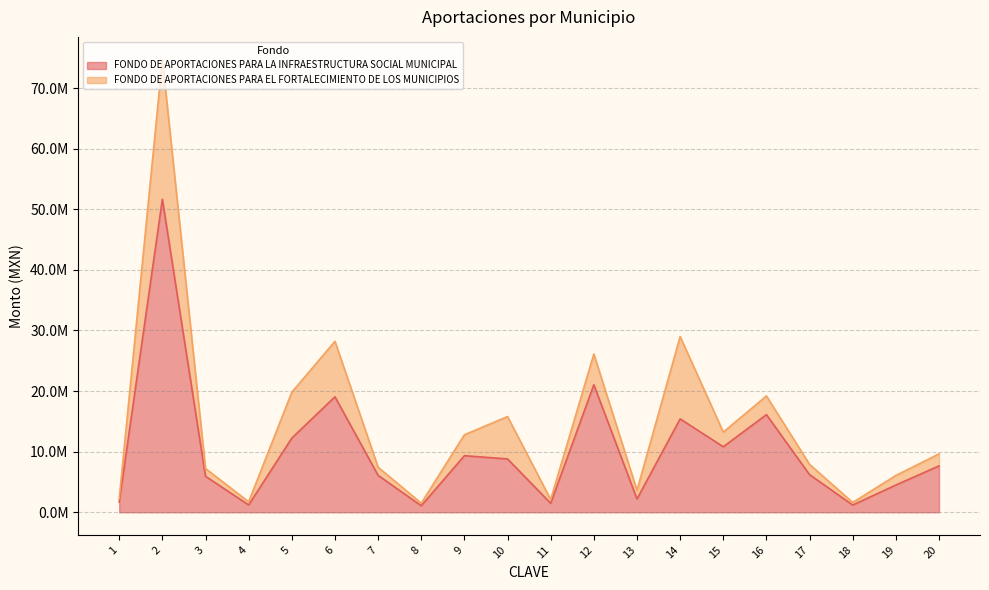

What are all the series names shown in the legend?

FONDO DE APORTACIONES PARA LA INFRAESTRUCTURA SOCIAL MUNICIPAL, FONDO DE APORTACIONES PARA EL FORTALECIMIENTO DE LOS MUNICIPIOS